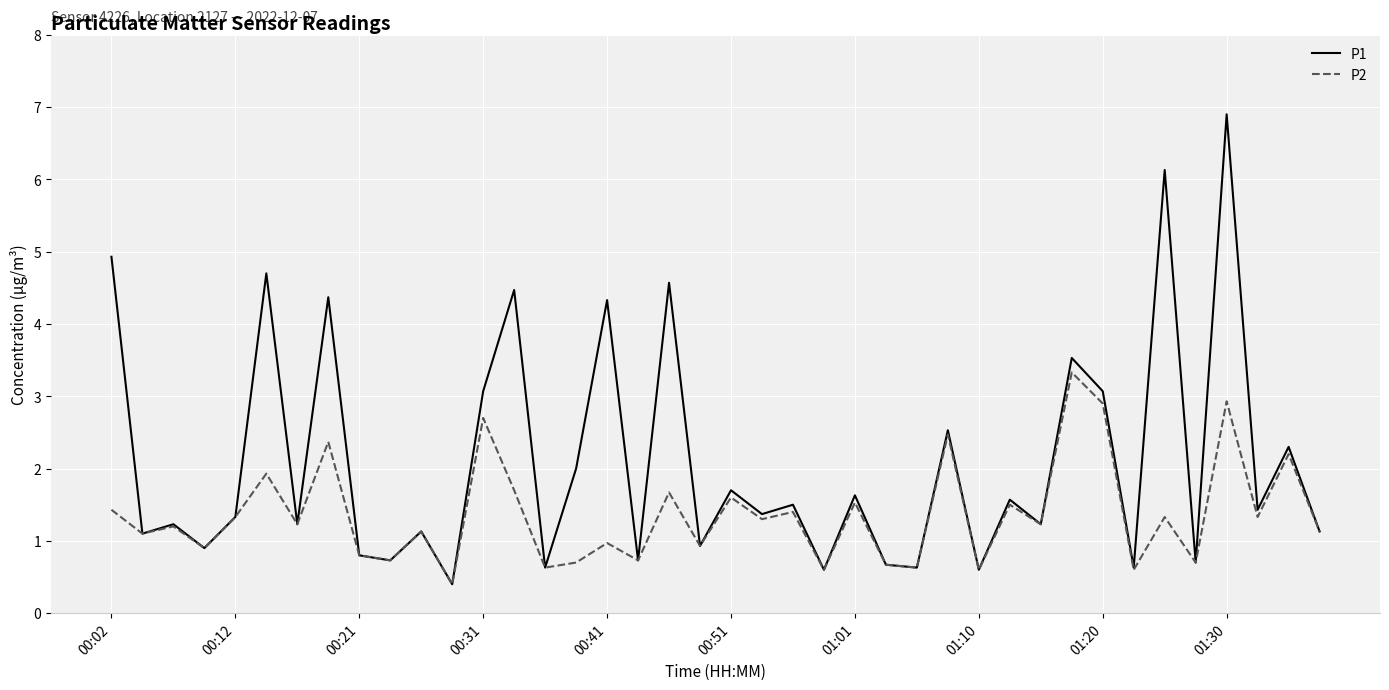

Reading left to right, what are all the values shown in this chart?

P1: 4.9	1.1	1.2	0.9	1.3	4.7	1.2	4.4	0.8	0.7	1.1	0.4	3.1	4.5	0.6	2.0	4.3	0.7	4.6	0.9	1.7	1.4	1.5	0.6	1.6	0.7	0.6	2.5	0.6	1.6	1.2	3.5	3.1	0.6	6.1	0.7	6.9	1.4	2.3	1.1
P2: 1.4	1.1	1.2	0.9	1.3	1.9	1.2	2.4	0.8	0.7	1.1	0.4	2.7	1.7	0.6	0.7	1.0	0.7	1.7	0.9	1.6	1.3	1.4	0.6	1.5	0.7	0.6	2.5	0.6	1.5	1.2	3.3	2.9	0.6	1.3	0.7	2.9	1.3	2.2	1.1